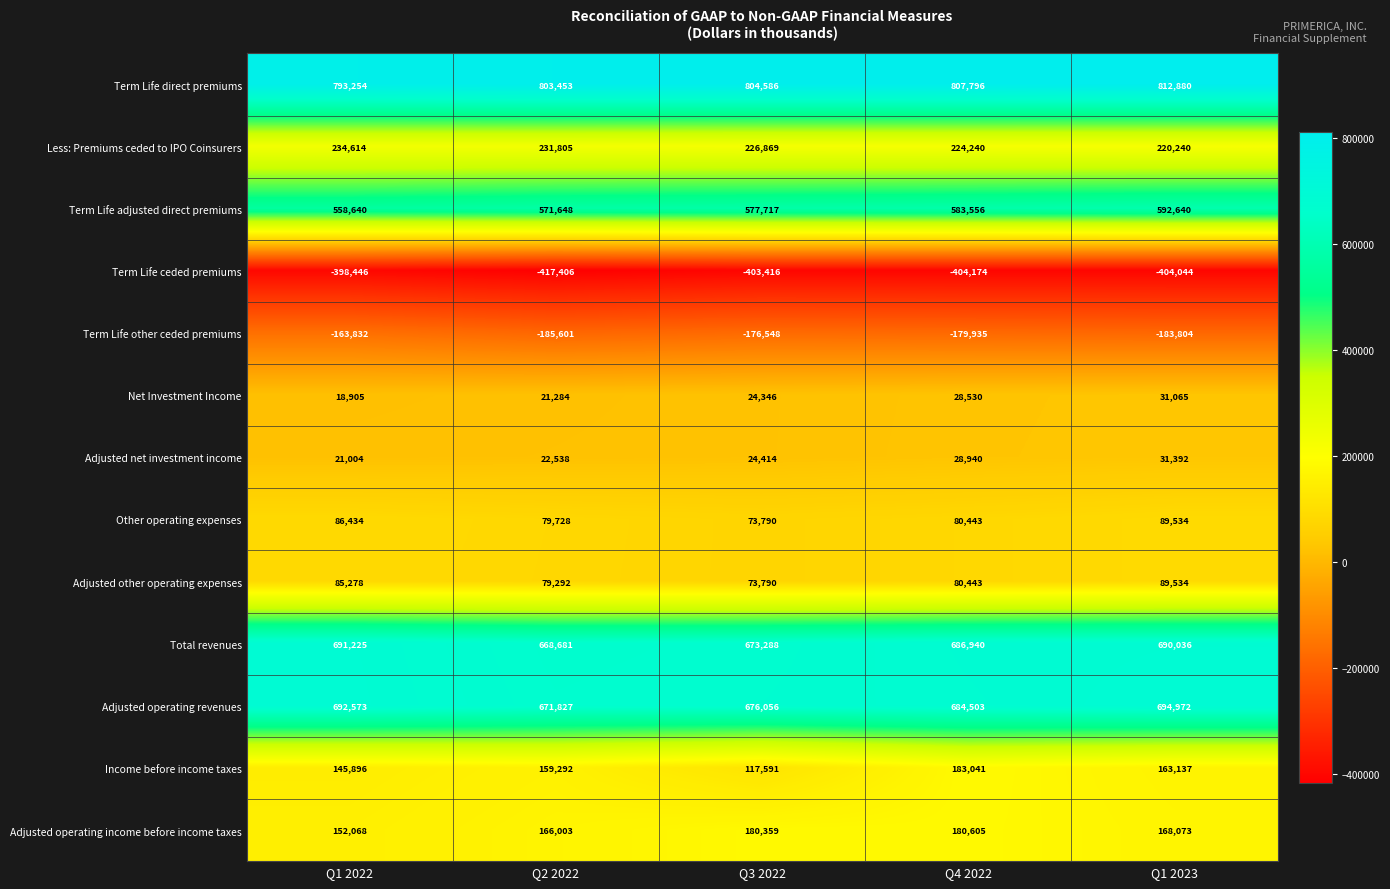

What is the maximum value for Term Life ceded premiums?

-398446